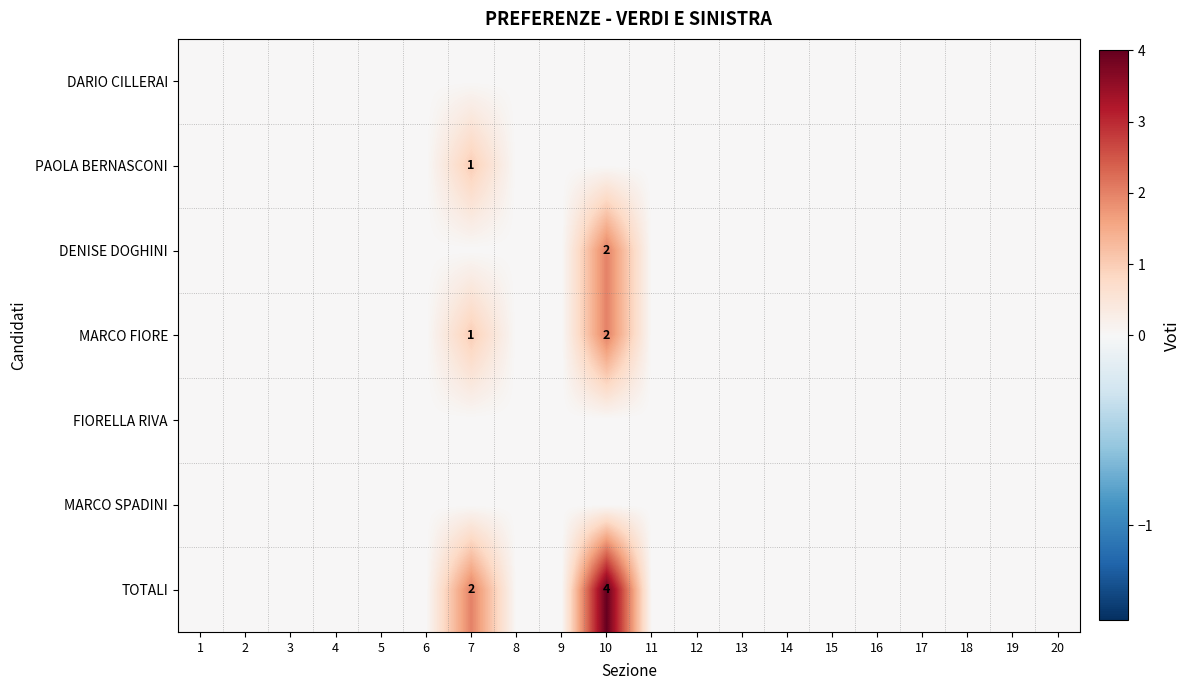

What is the spread (max minus min) of values at 7?

2